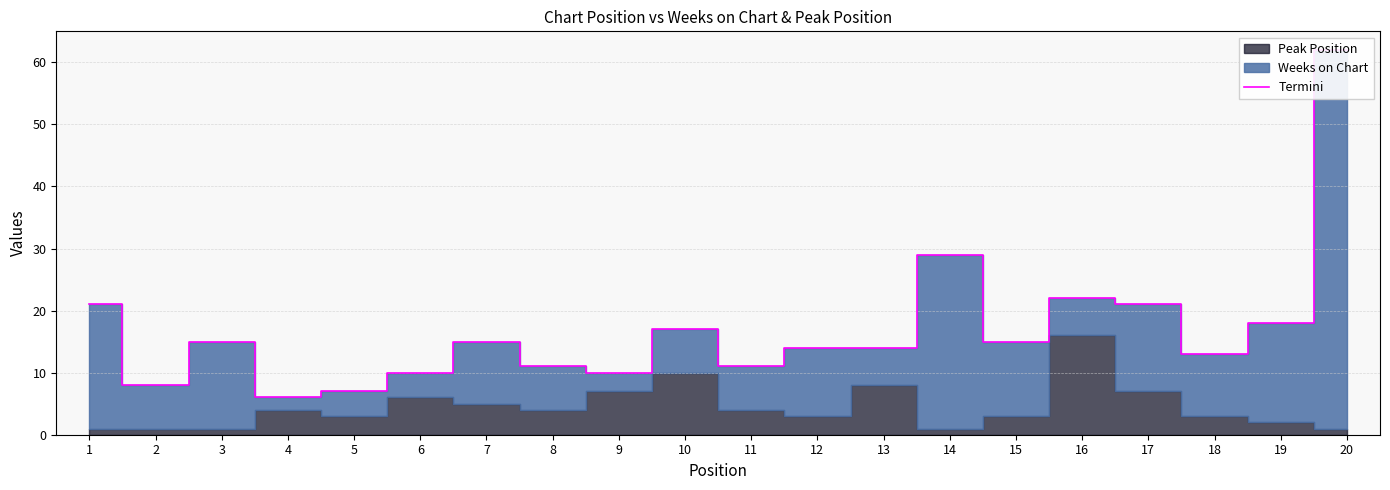

Reading left to right, what are all the values shown in this chart?

1=21	2=8	3=15	4=6	5=7	6=10	7=15	8=11	9=10	10=17	11=11	12=14	13=14	14=29	15=15	16=22	17=21	18=13	19=18	20=62